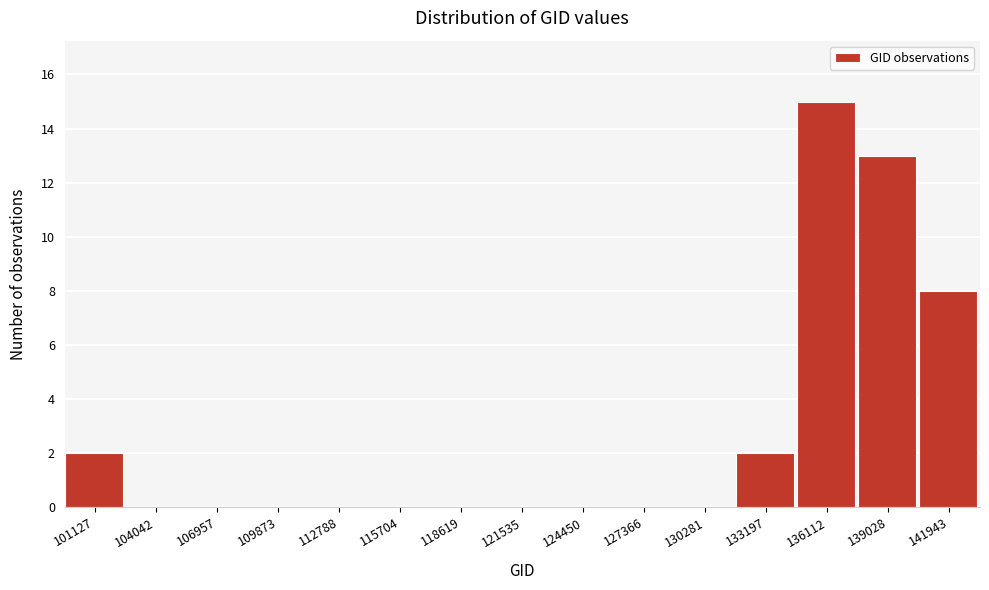

Reading right to left, list all the values displayed in this chart.

141943=8	139028=13	136112=15	133197=2	130281=0	127366=0	124450=0	121535=0	118619=0	115704=0	112788=0	109873=0	106957=0	104042=0	101127=2